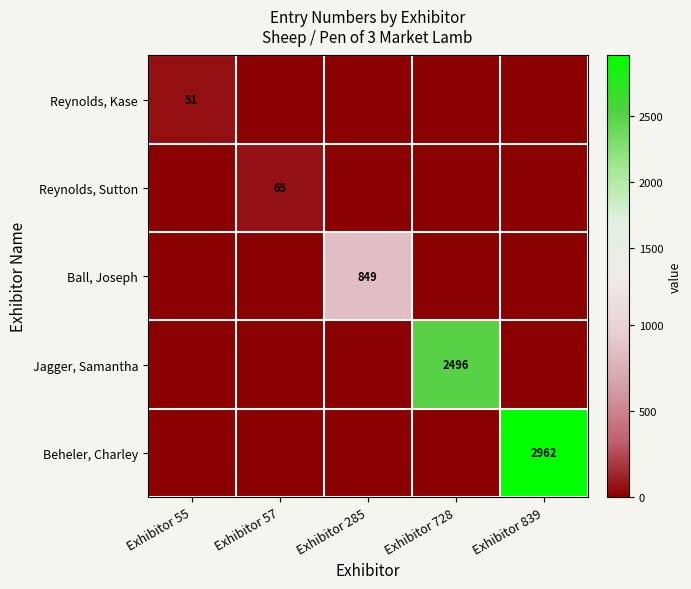

Is it true that Jagger, Samantha equals 2496 at Exhibitor 728?

True